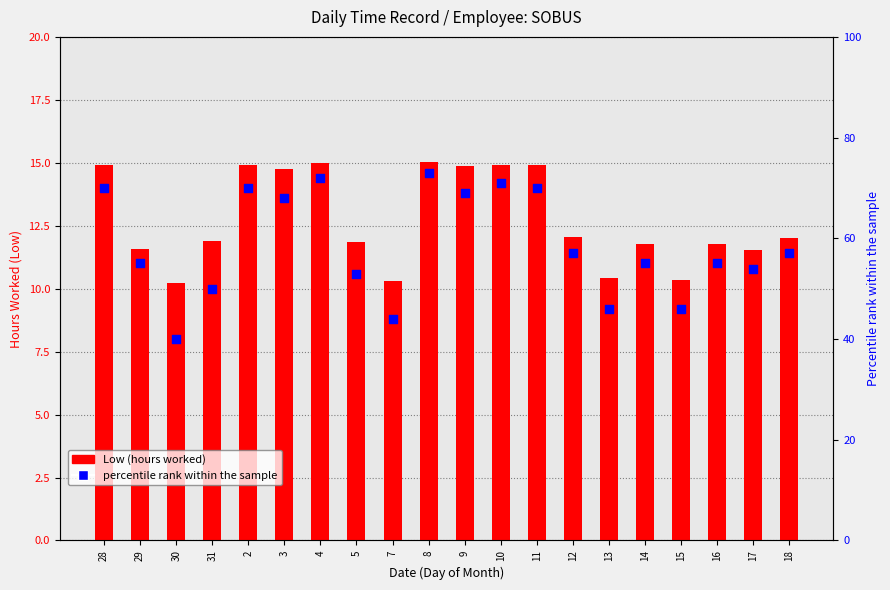

At how many categories does at least one series exceed 35?

20